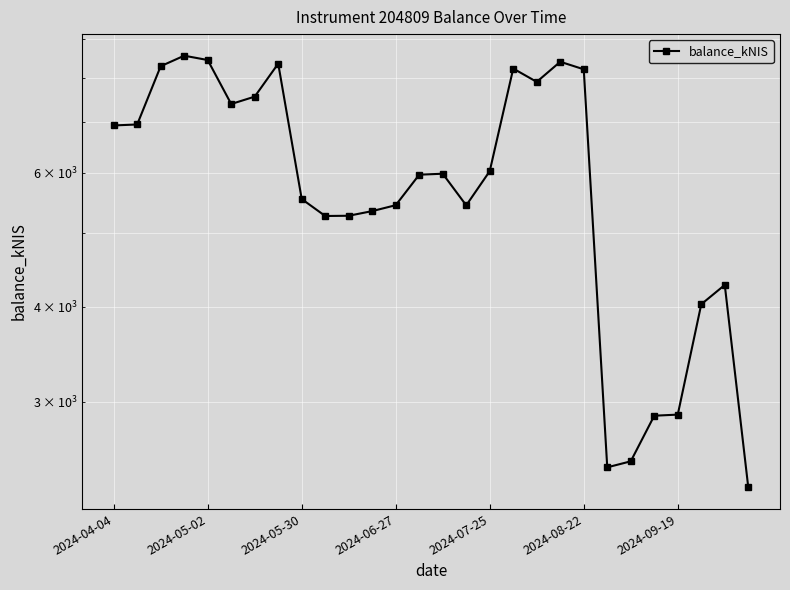

Where is the data nearest to the value 5433?

15